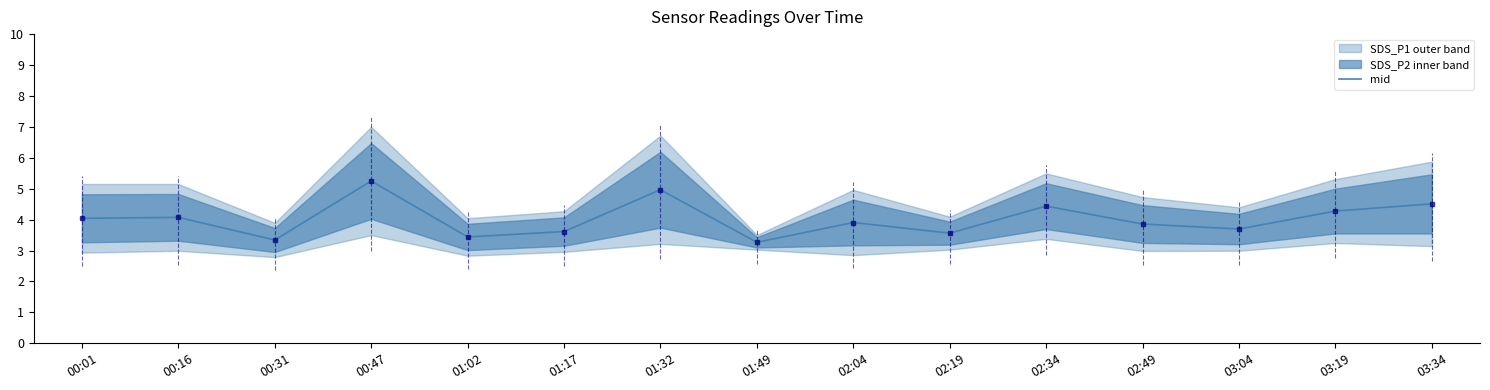

What is the ratio of the value at 01:17 to the value at 02:19?

1.0